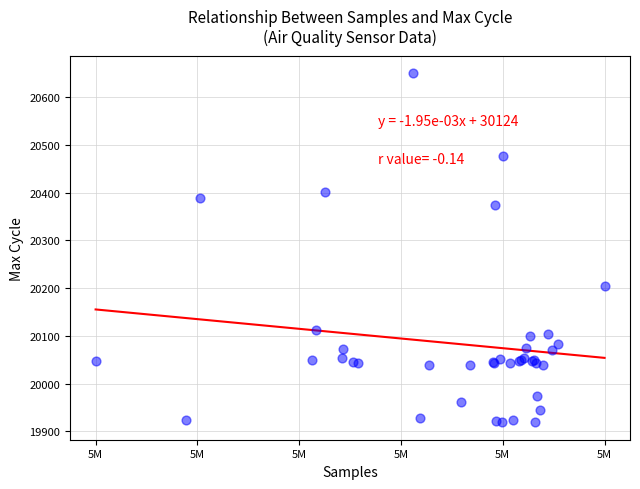

What Y value in the scatter plot is closest to 20284?

20205